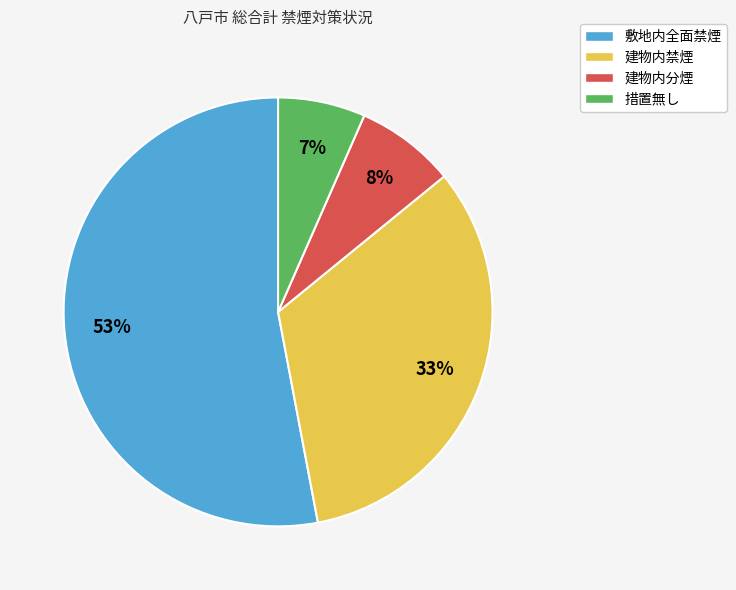

What is the smallest slice in the pie chart?

措置無し